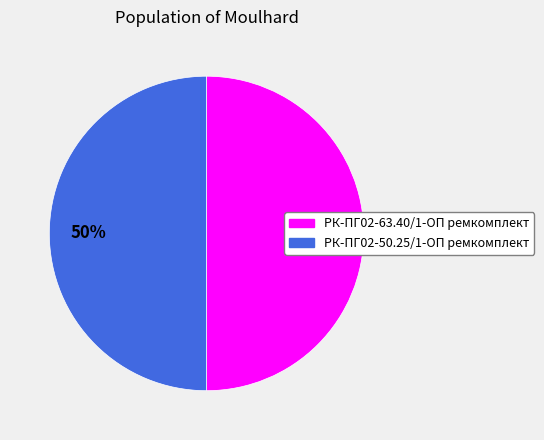

To the nearest percent, what percentage of the pie is РК-ПГ02-50.25/1-ОП ремкомплект?

50%